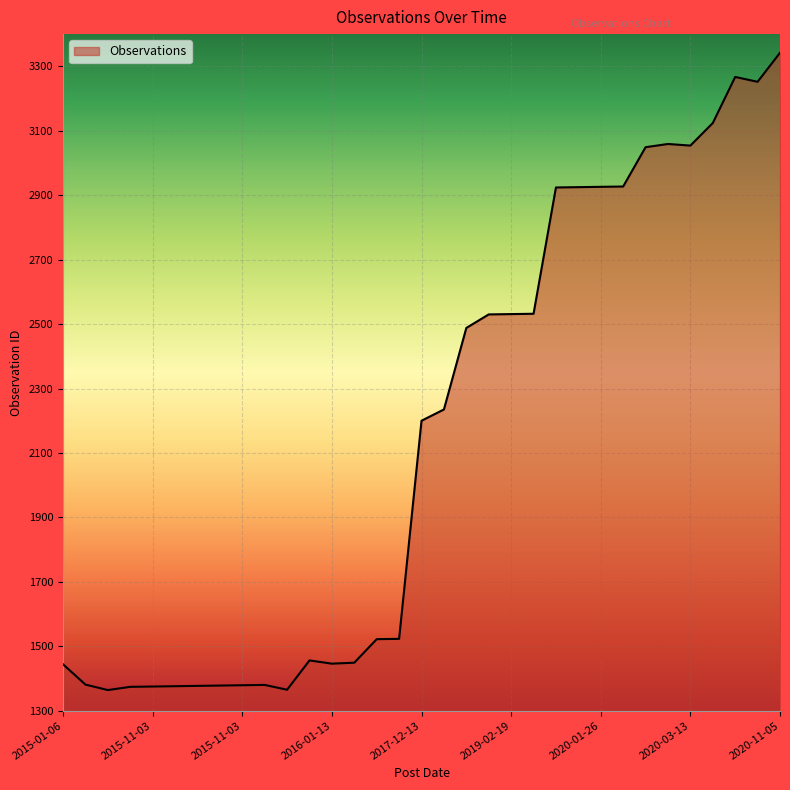

What is the minimum value shown in the chart?

1364